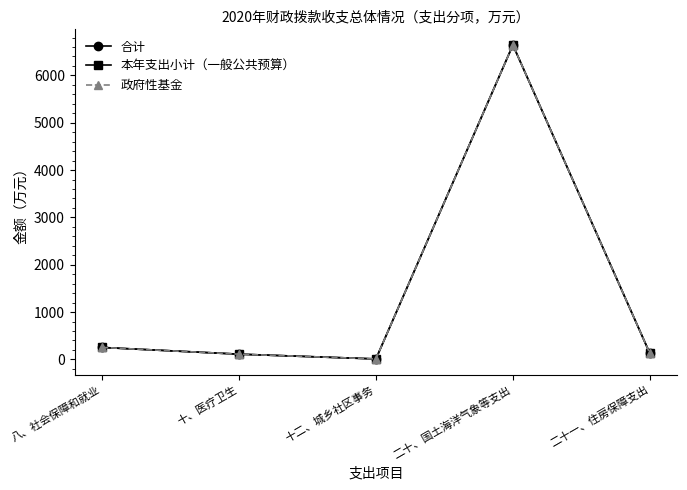

At which category does 本年支出小计（一般公共预算） reach its first local peak?

二十、国土海洋气象等支出